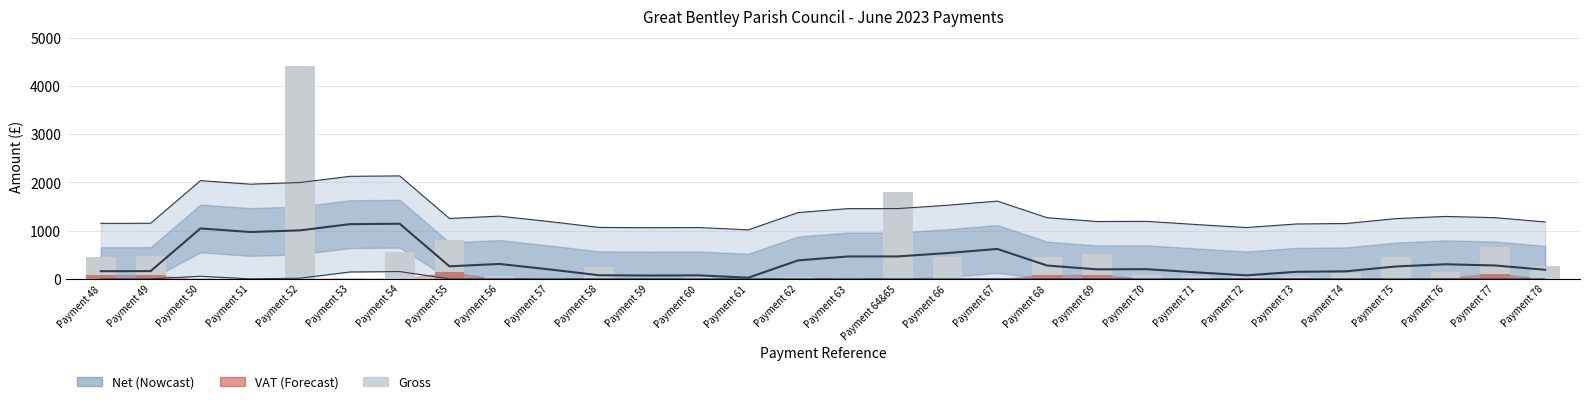

What is the total value across all series at Payment 74?

284.8